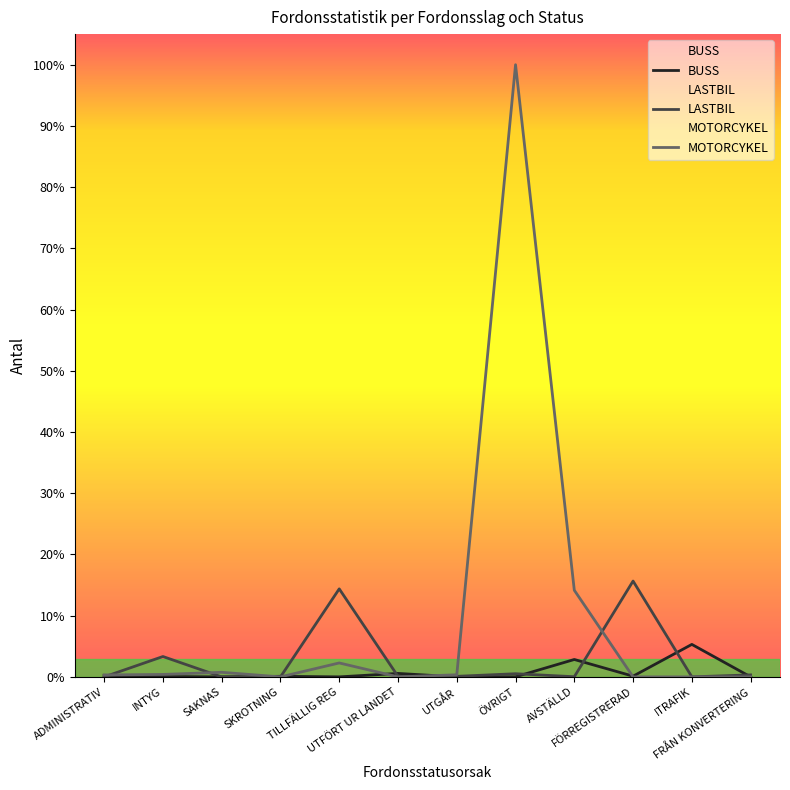

Which series has the largest range (max minus min)?

MOTORCYKEL